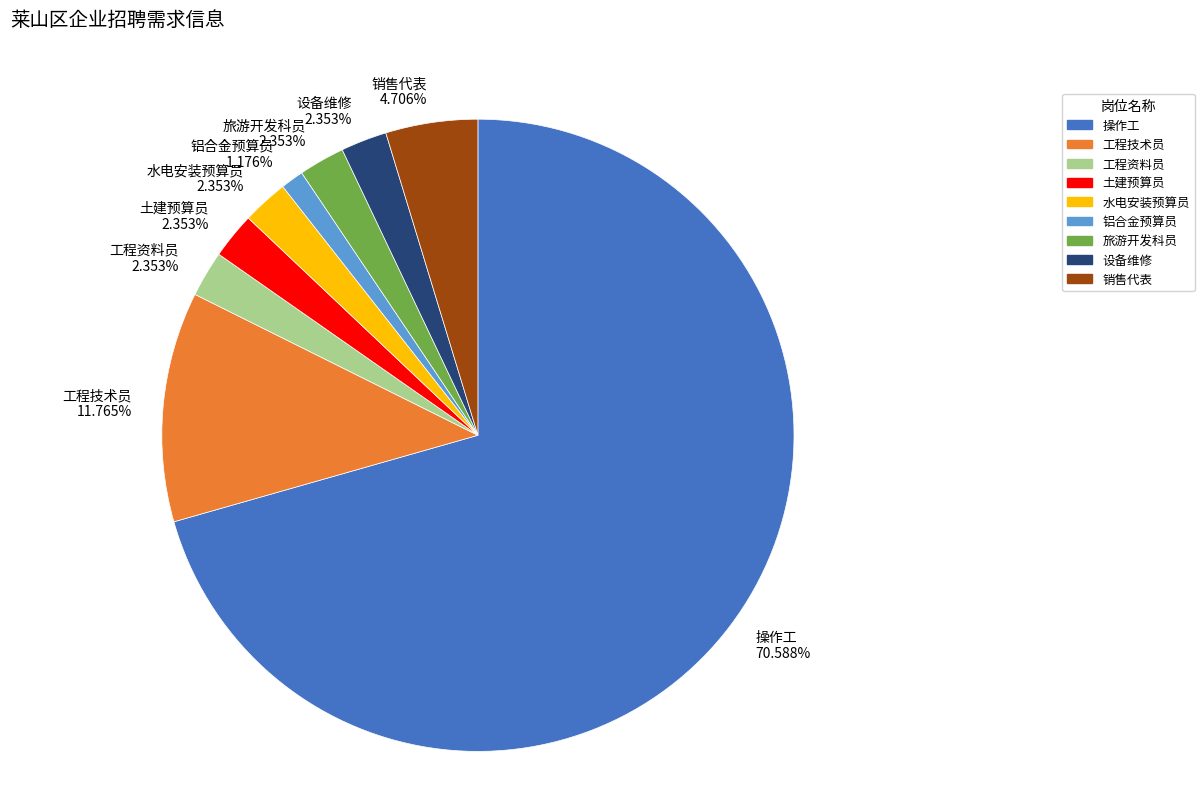

Which category has the biggest portion of the pie?

操作工